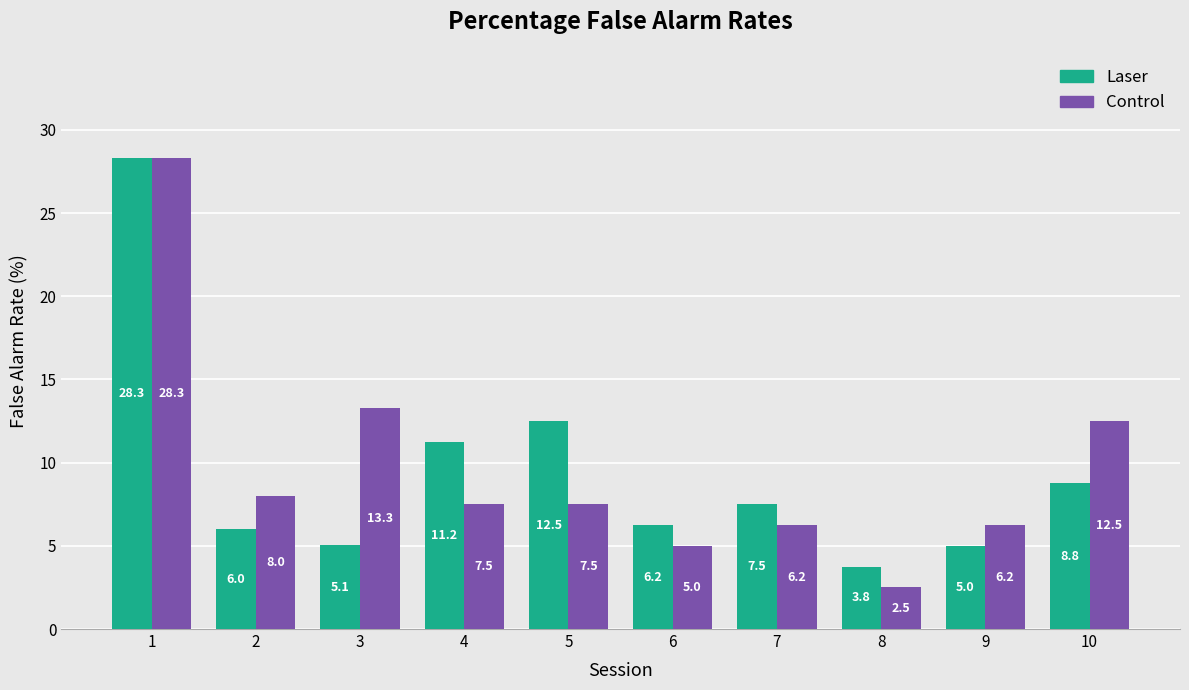

True or false: Control has a value of 9.5 at 7.

False